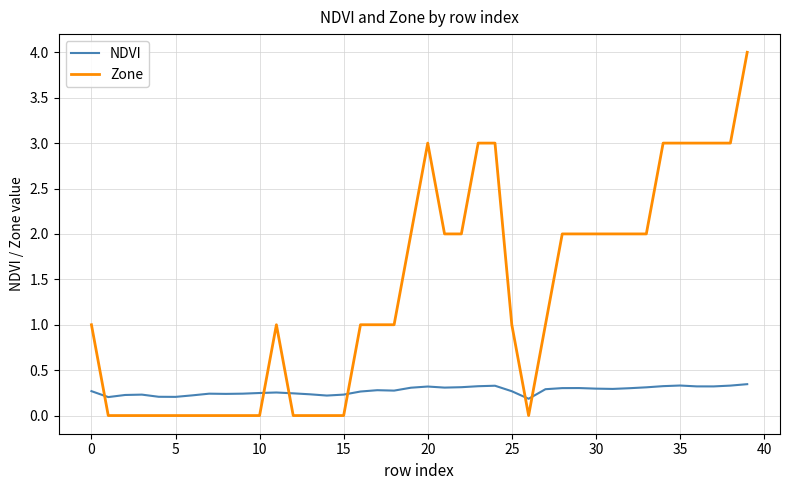

List the series in order of their peak value, lowest first.

NDVI, Zone